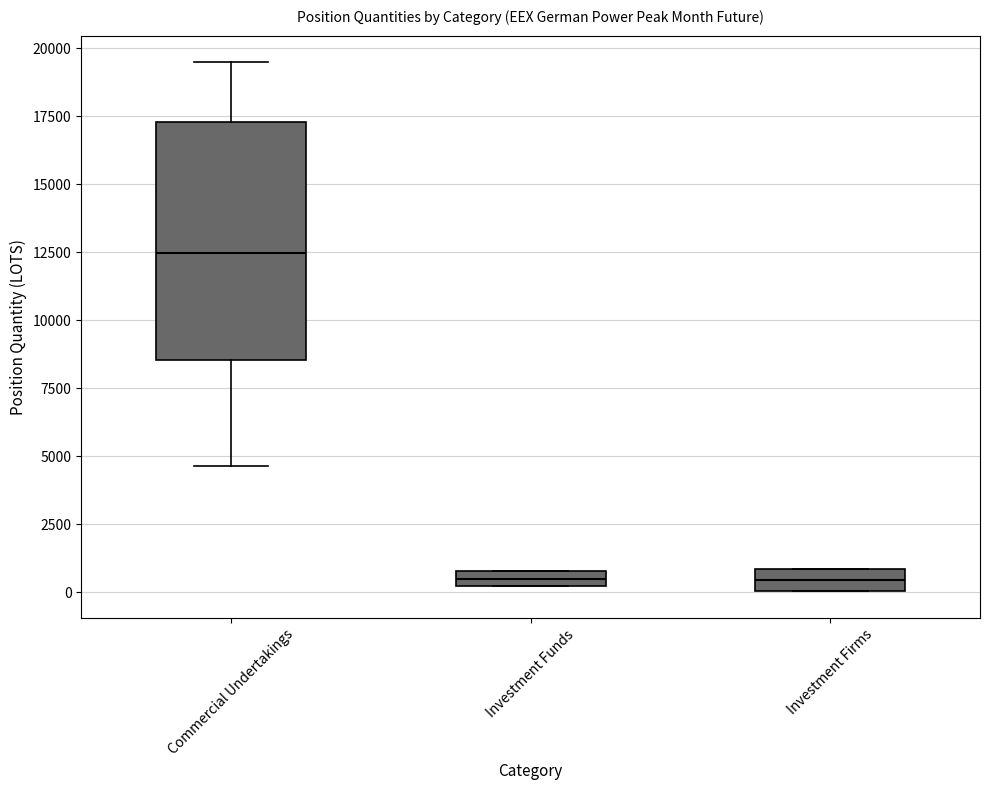

Which box has the highest median line?

Commercial Undertakings